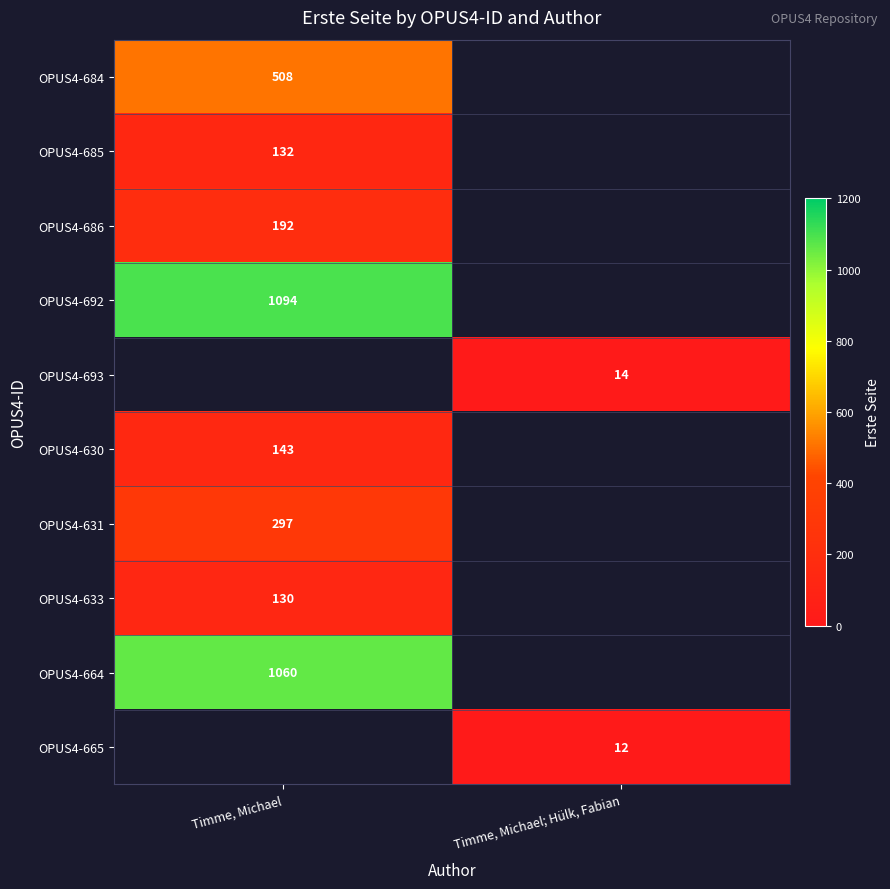

The value of OPUS4-631 at Timme, Michael is 297. True or false?

True